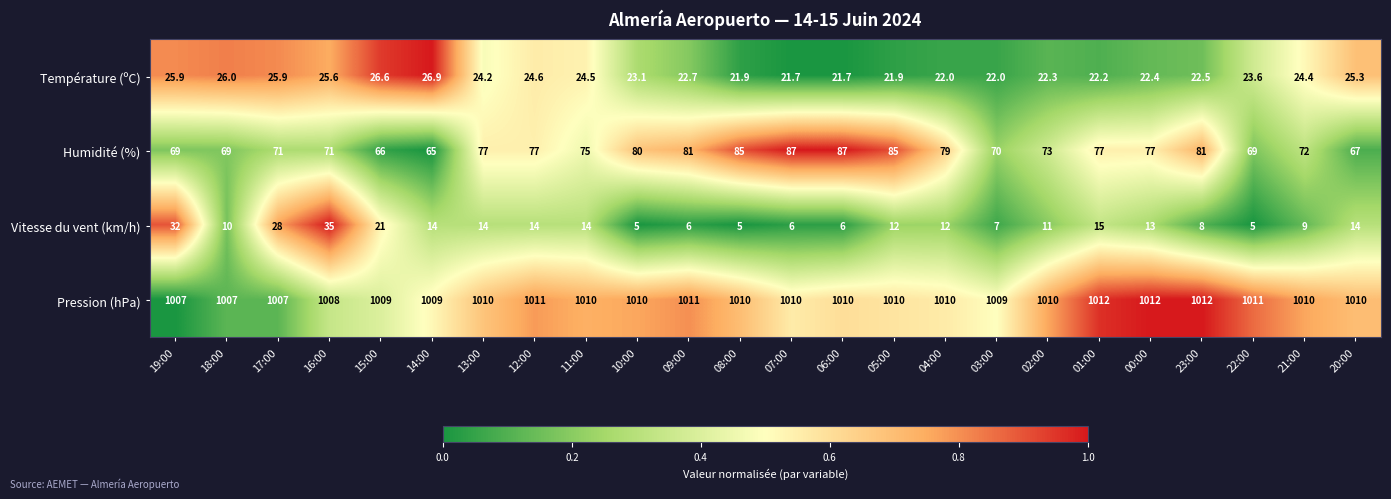

How many values in the Humidité (%) series are below 77?

12